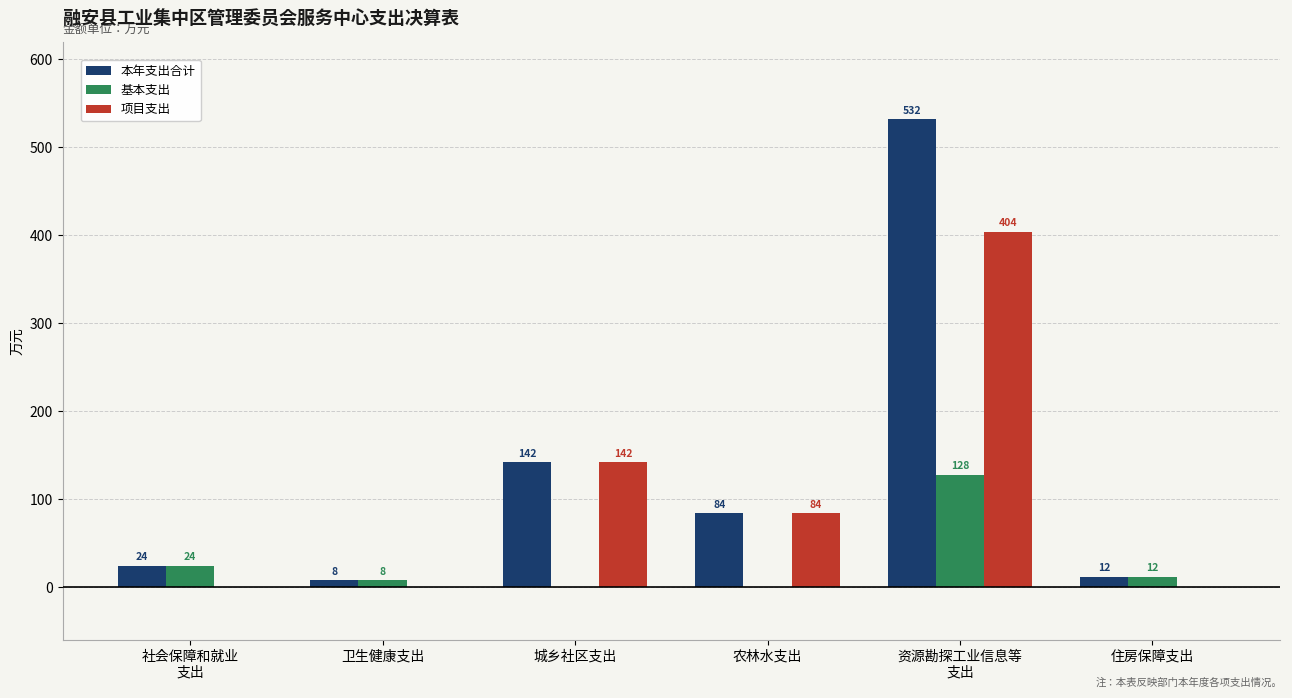

The 本年支出合计 series shows 84.0 at 农林水支出. True or false?

True